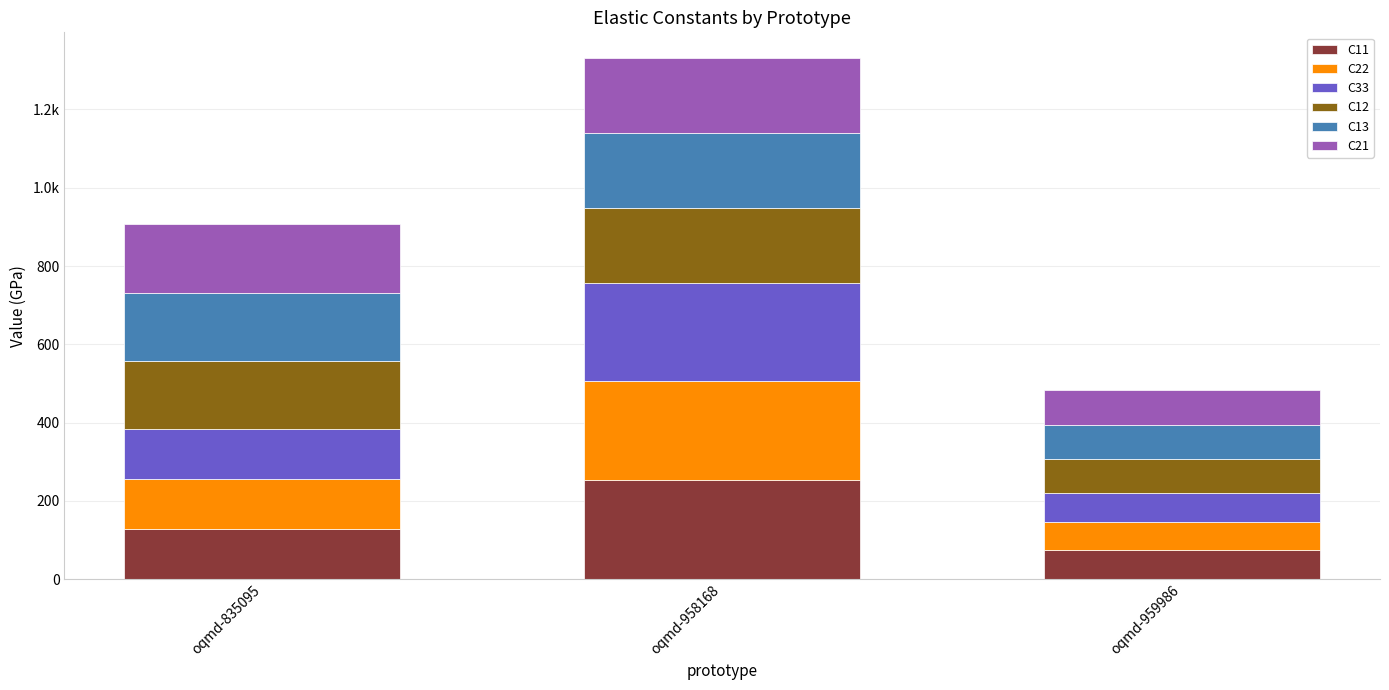

What are all the series names shown in the legend?

C11, C22, C33, C12, C13, C21